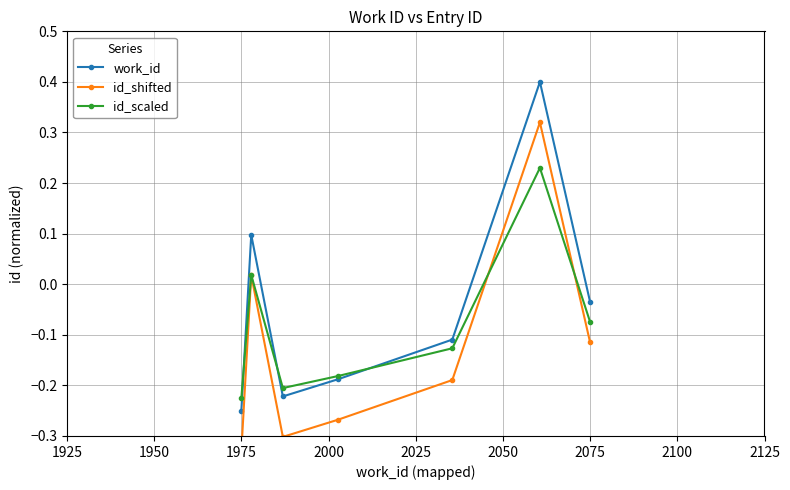

Which category has the lowest value in the work_id series?

1975